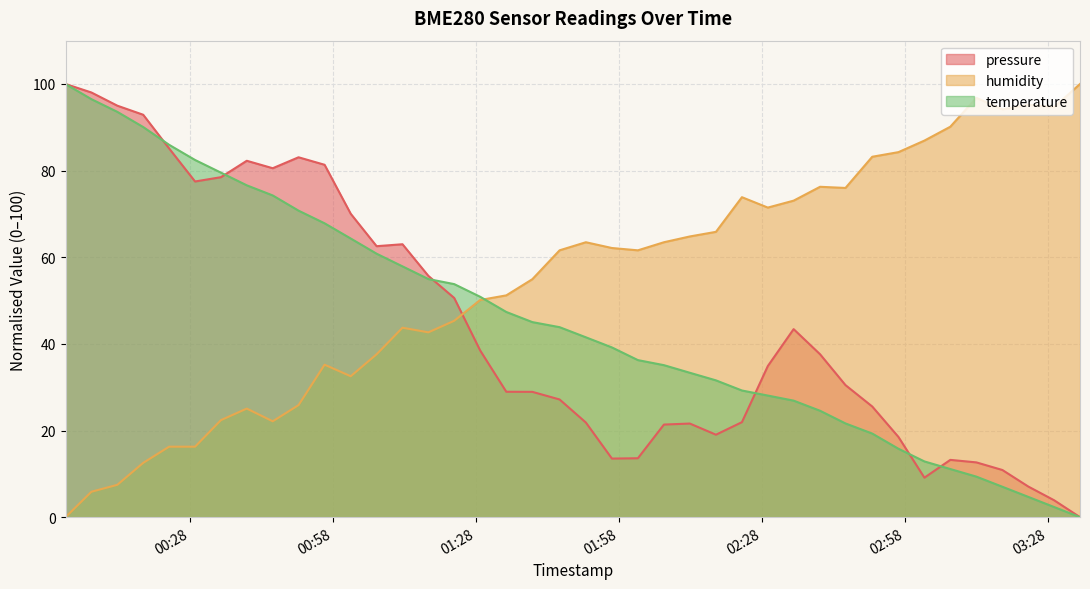

How many lines are shown in the chart?

3